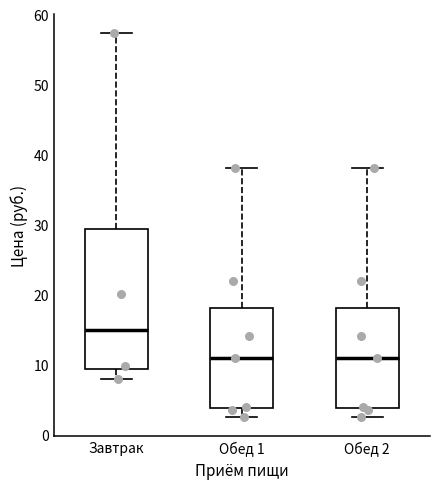

Which box has the highest median line?

Завтрак